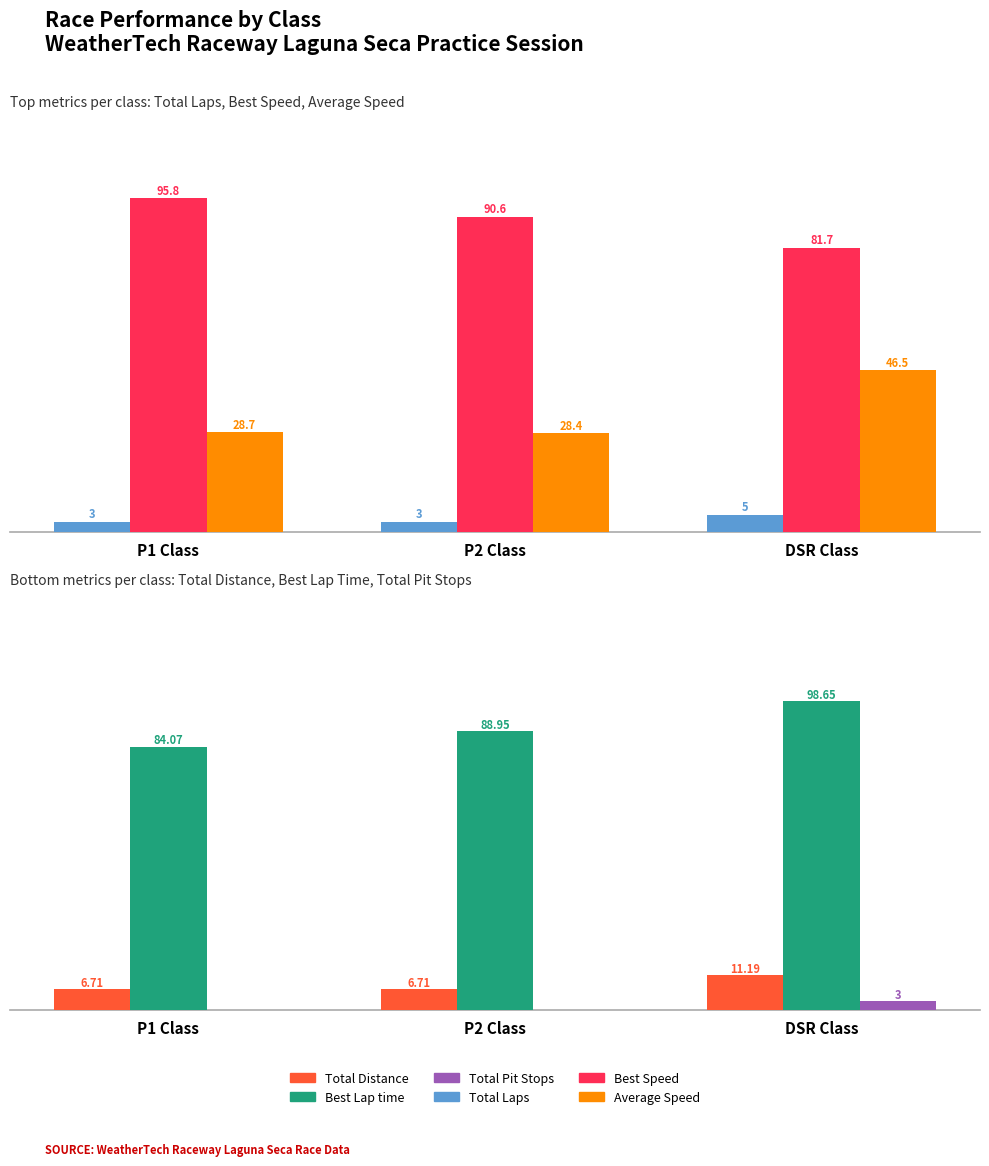

What is the spread (max minus min) of values at P1 Class?

95.8